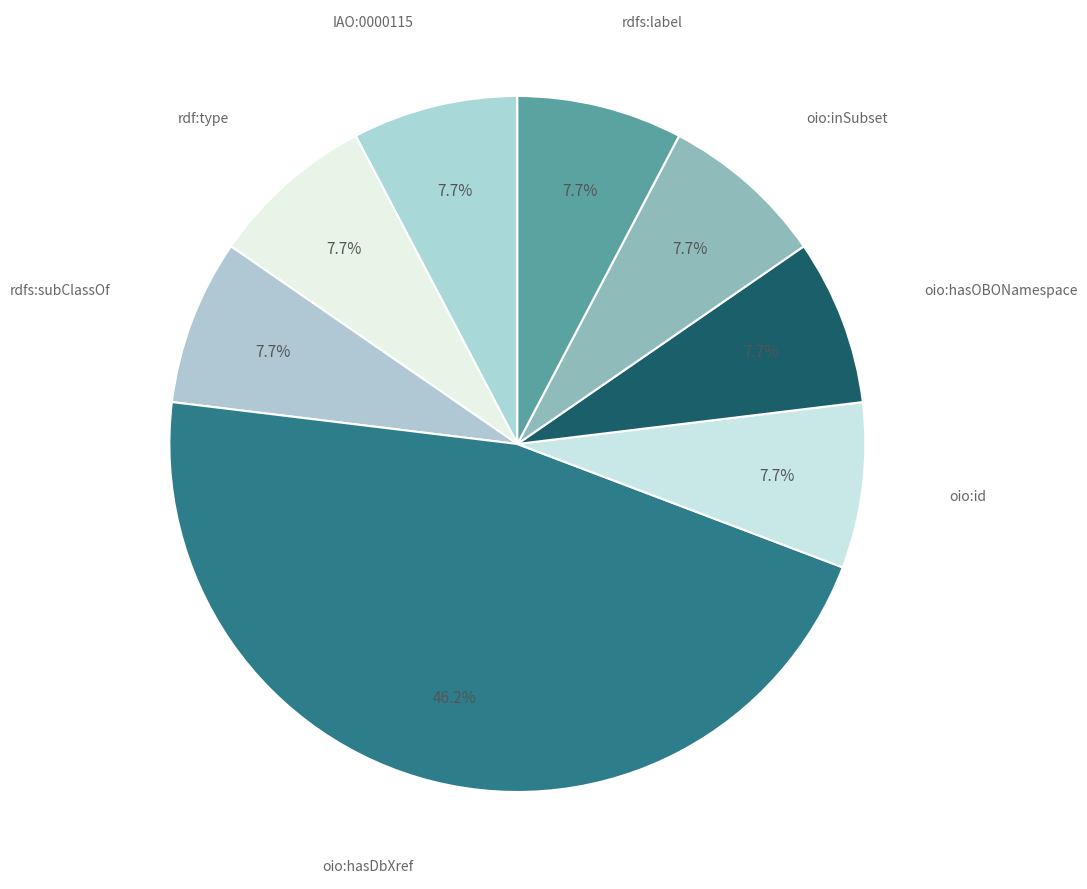

What is the smallest slice in the pie chart?

IAO:0000115